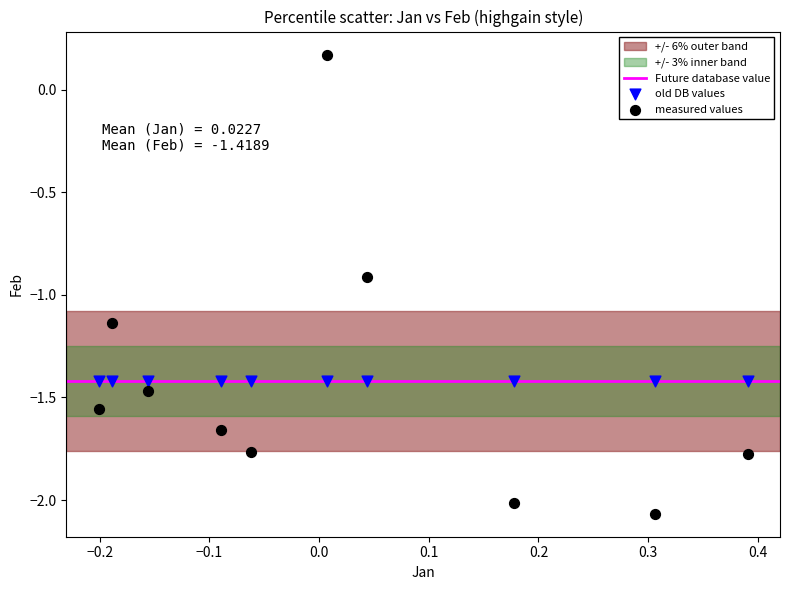

Which series contains the highest Y value?

measured values